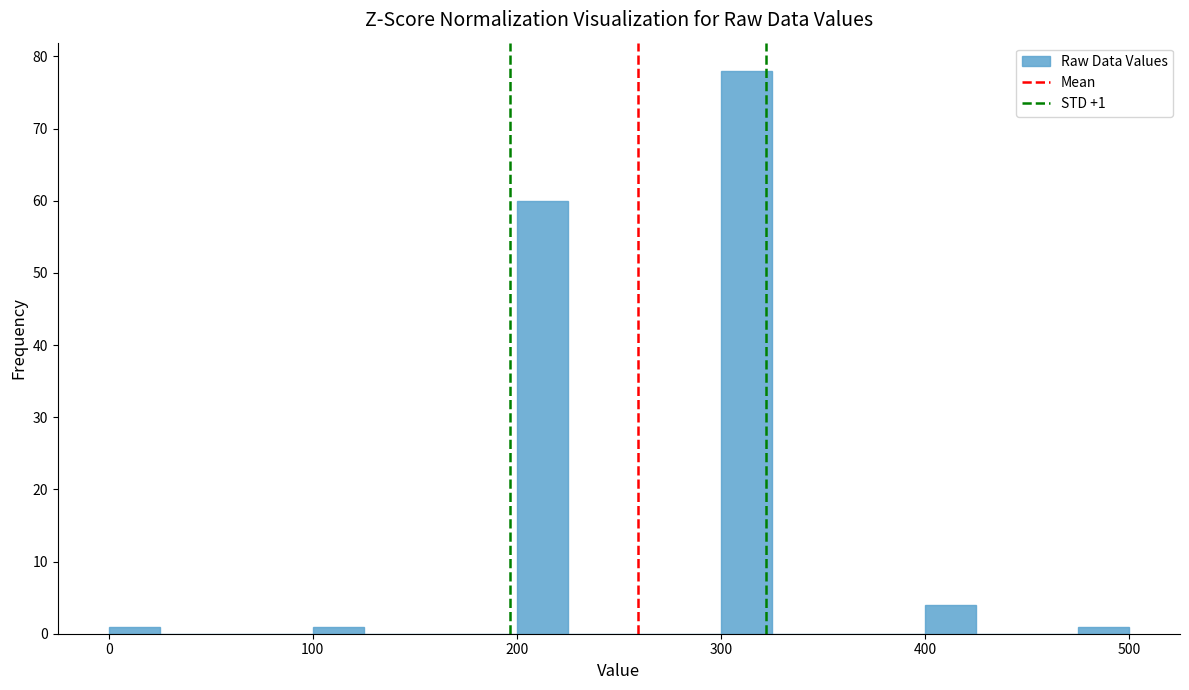

Read against the x-axis, roughly where is the centre of the tallest bar?

310